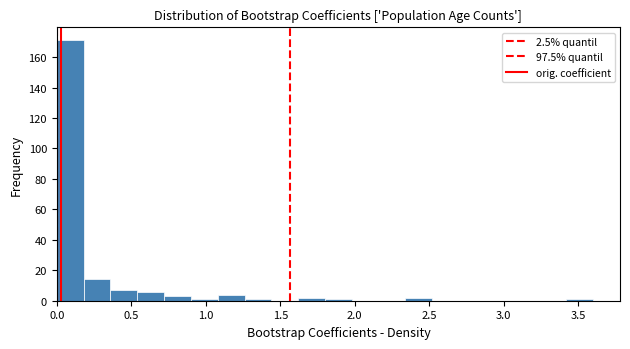

Read against the x-axis, roughly where is the centre of the tallest bar?

0.10